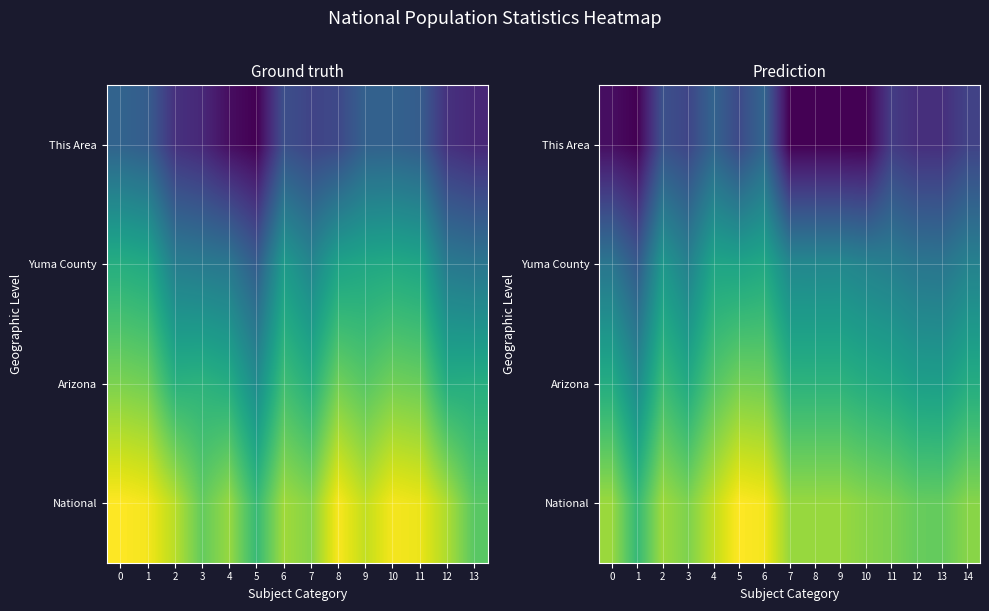

Which category has the highest value in the Yuma County series?

6